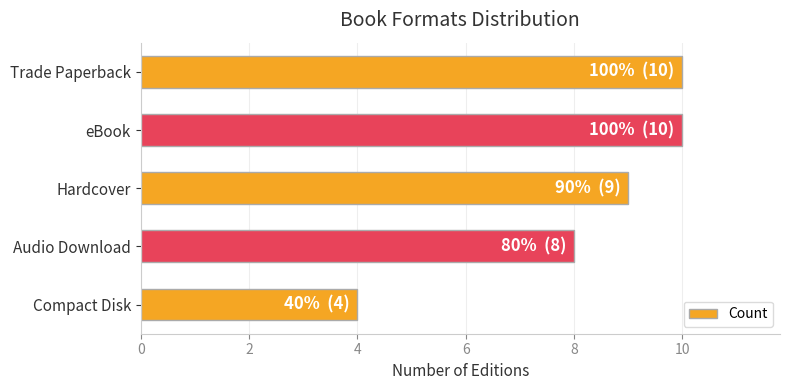

Reading top to bottom, transcribe all the data shown in this chart.

10	10	9	8	4